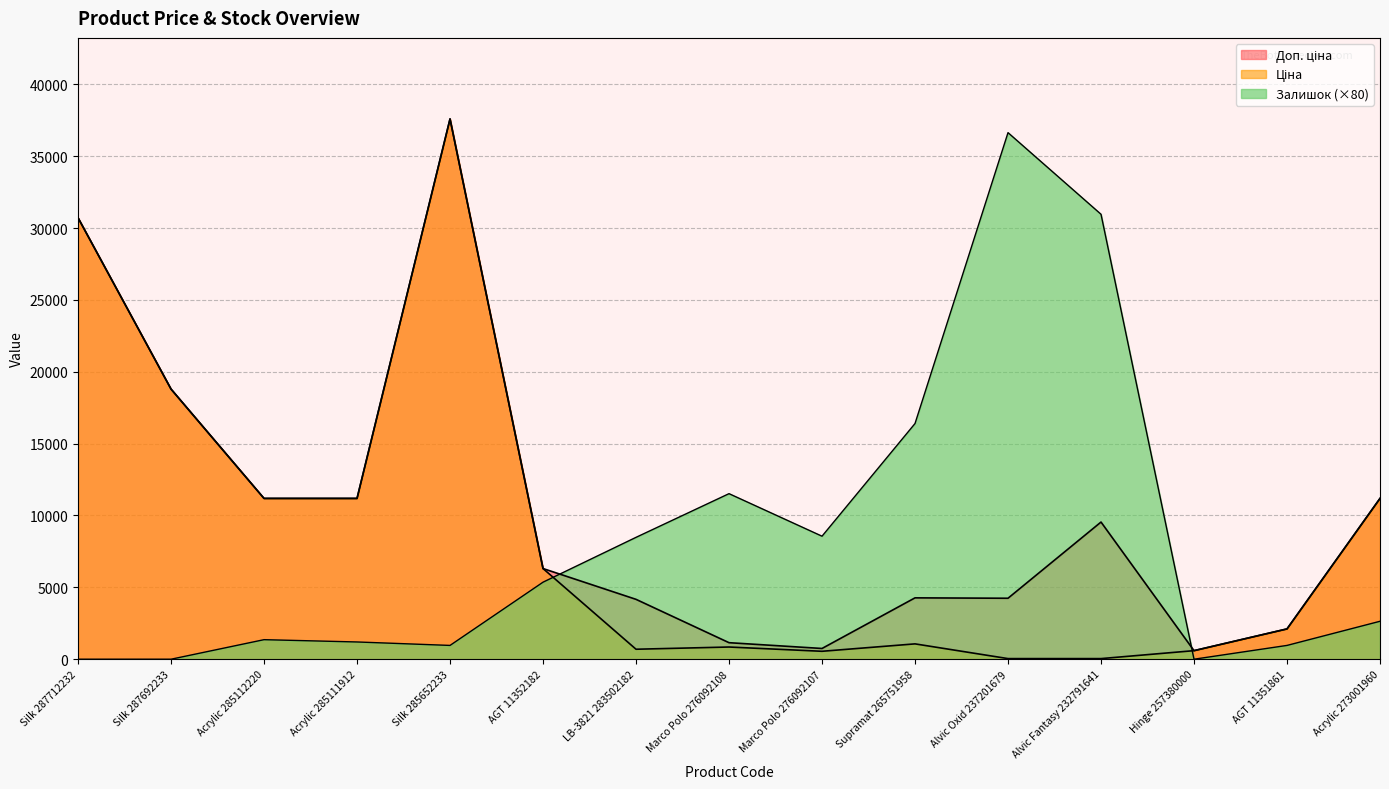

Which series ends up on top after the final intersection of Ціна and Залишок?

Ціна